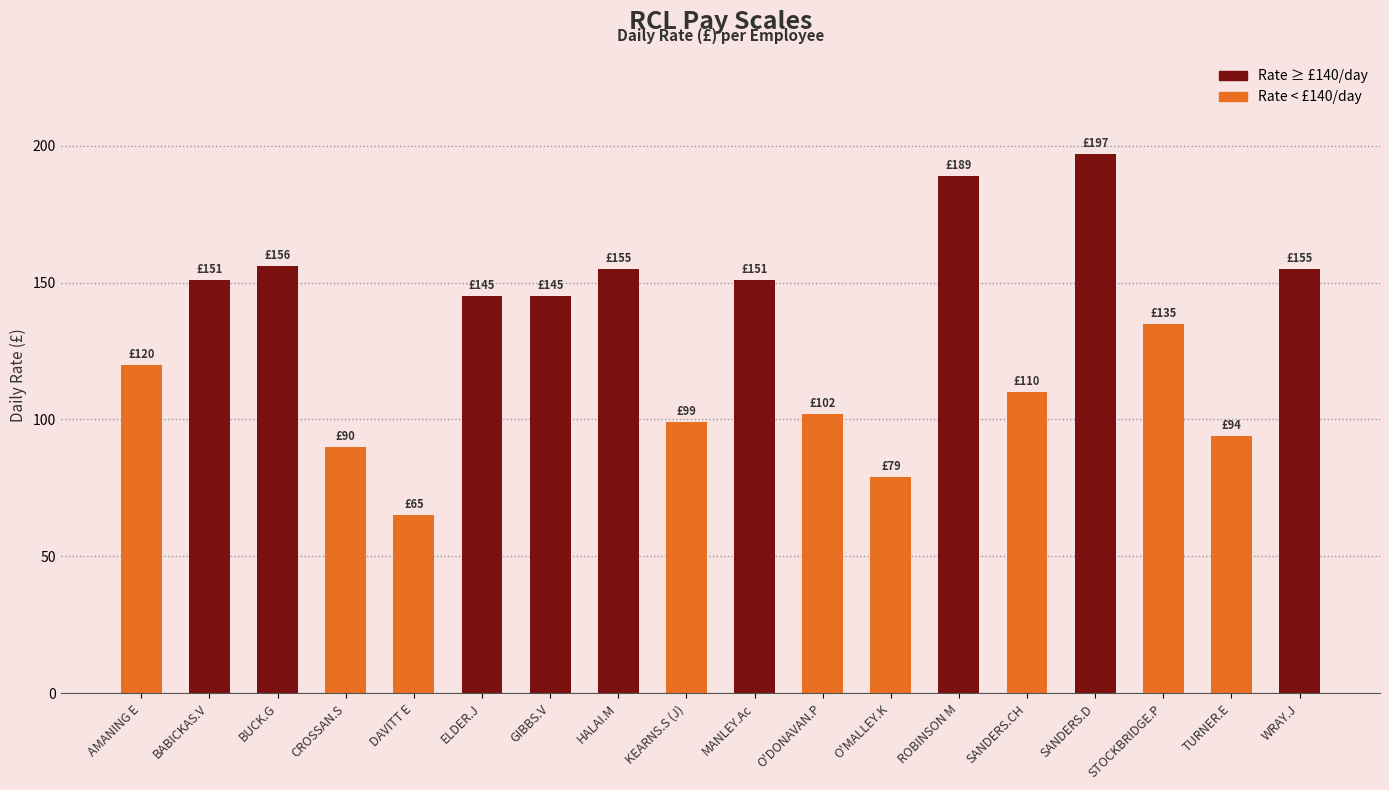

Where does the data first go above 145?

BABICKAS.V